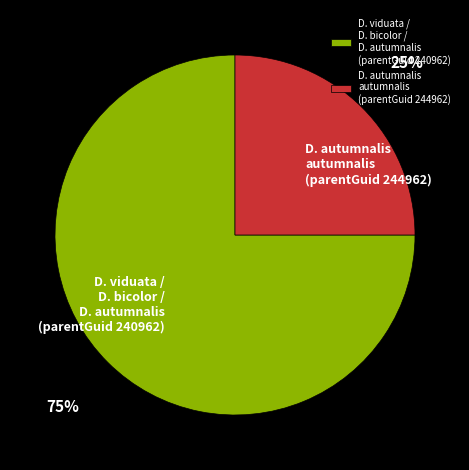

What is the smallest slice in the pie chart?

D. autumnalis autumnalis (parentGuid 244962)